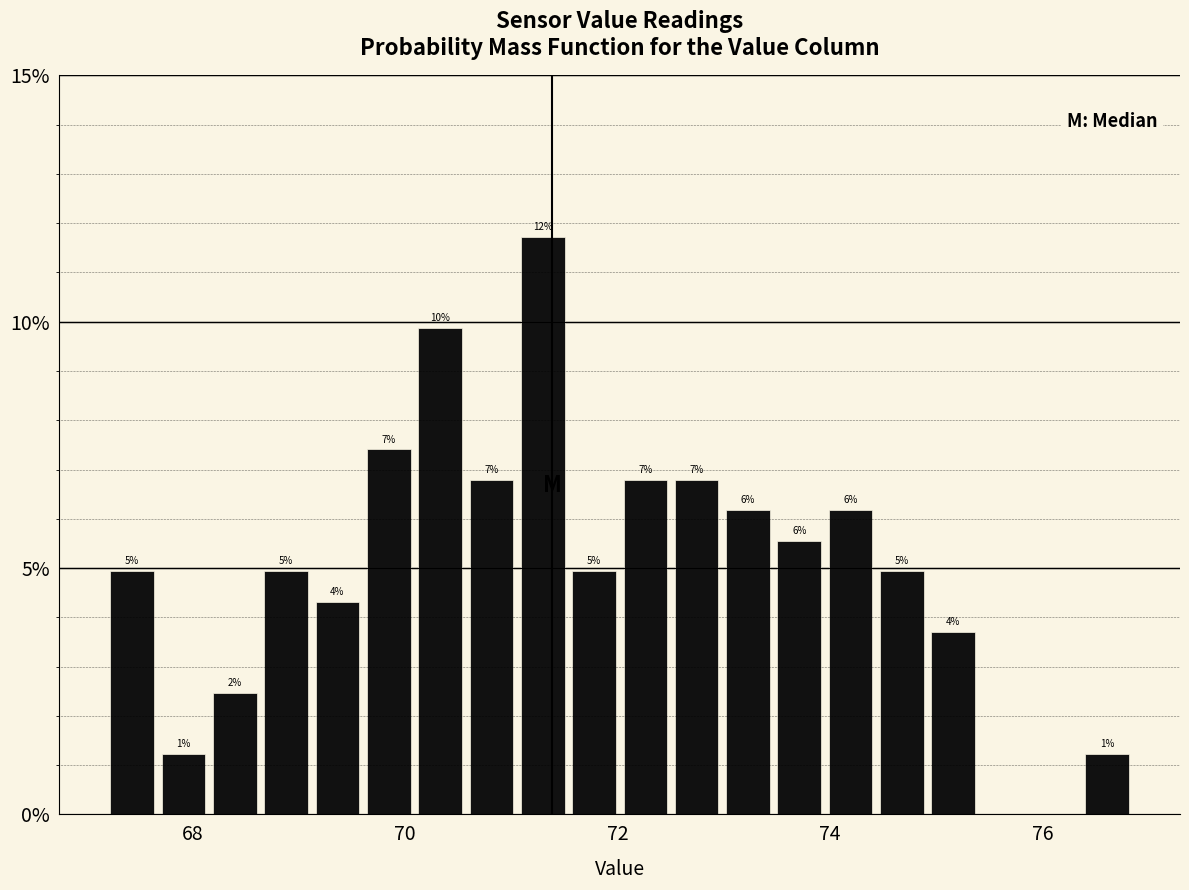

Read against the x-axis, roughly where is the centre of the tallest bar?

71.2